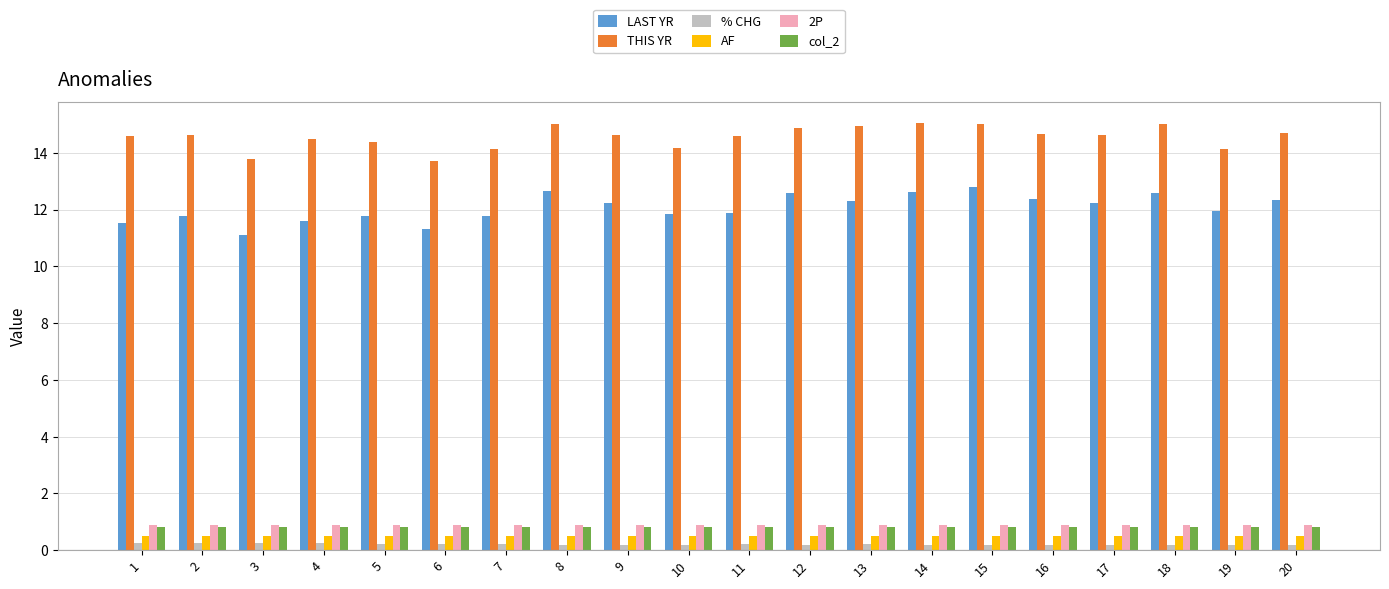

What is the maximum value shown in the chart?

15.0